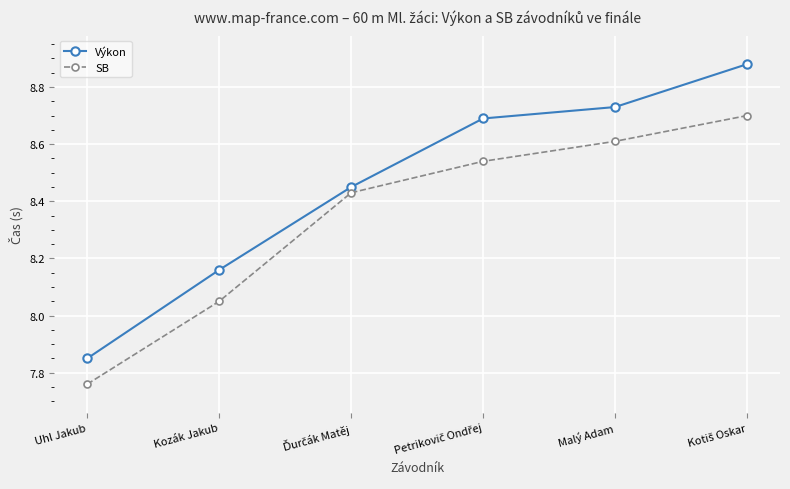

The value of Výkon at Kozák Jakub is 3.0. True or false?

False